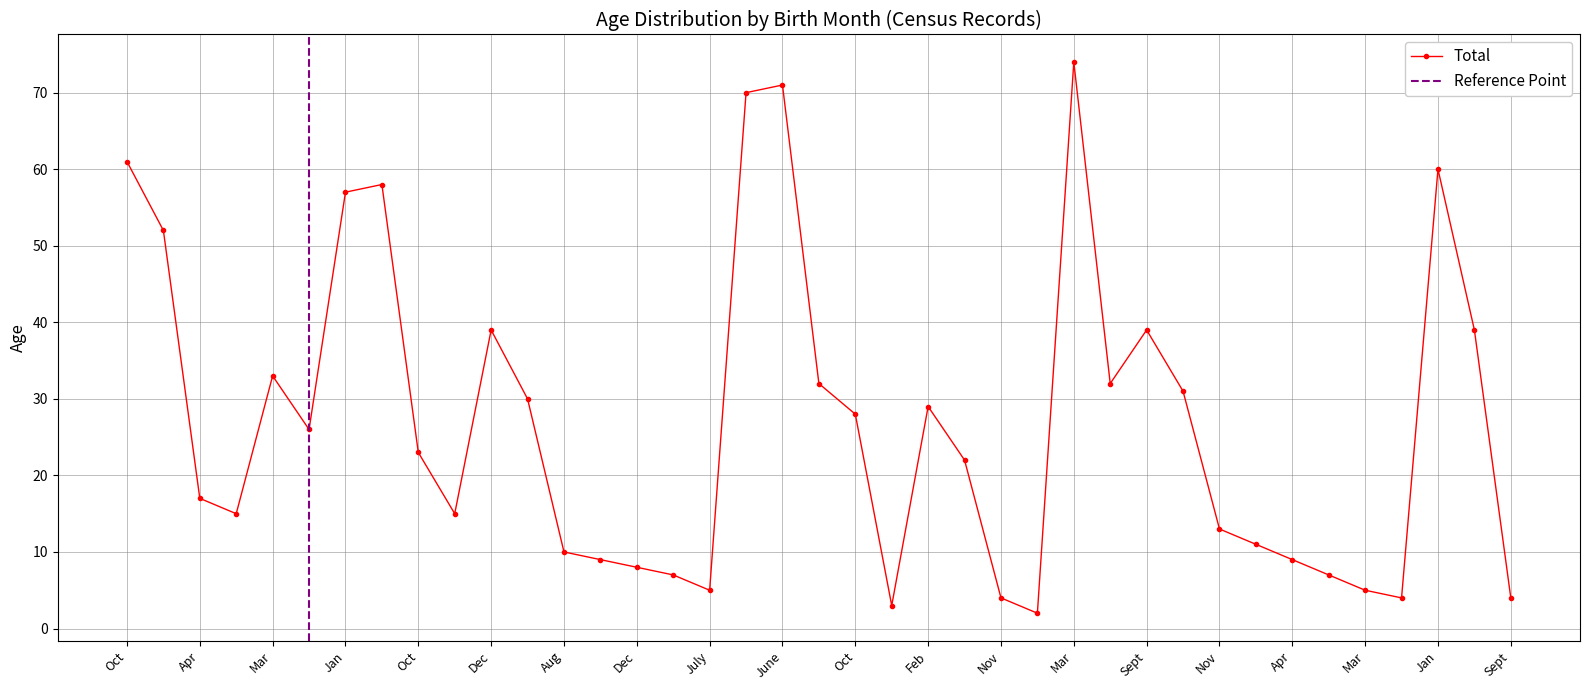

True or false: there are more than 0 points higher than both neighbors.

True